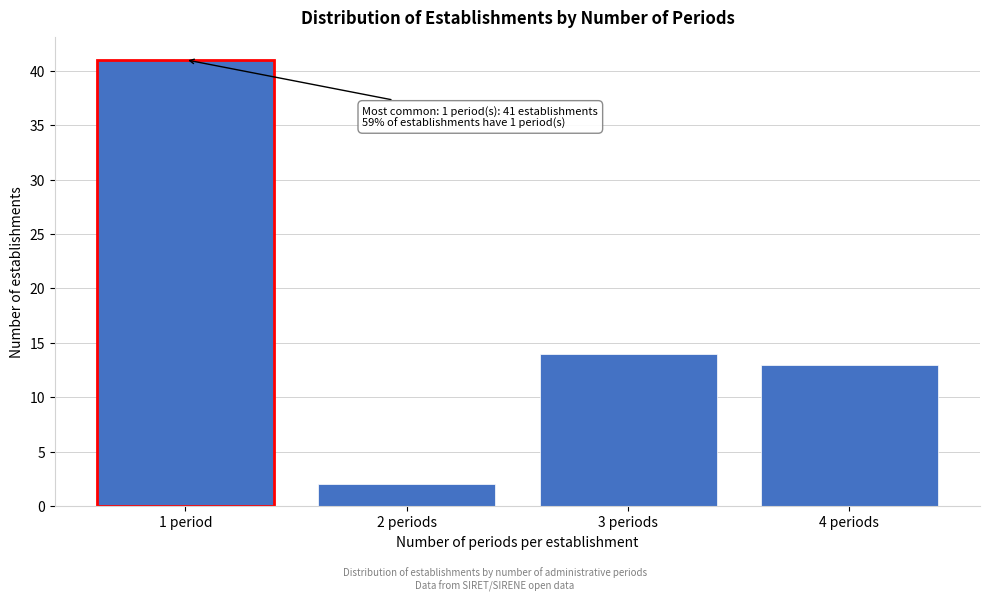

Reading right to left, list all the values displayed in this chart.

4 periods=13	3 periods=14	2 periods=2	1 period=41